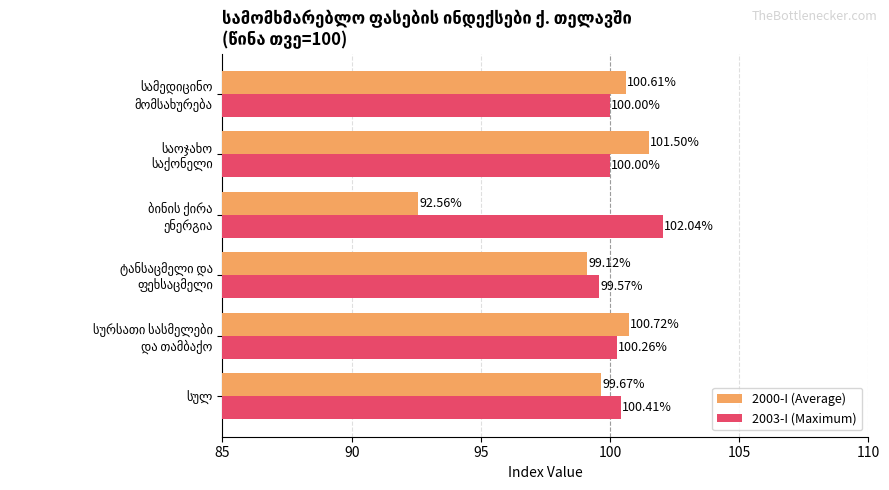

List the series in order of their peak value, highest first.

2003-I (Maximum), 2000-I (Average)